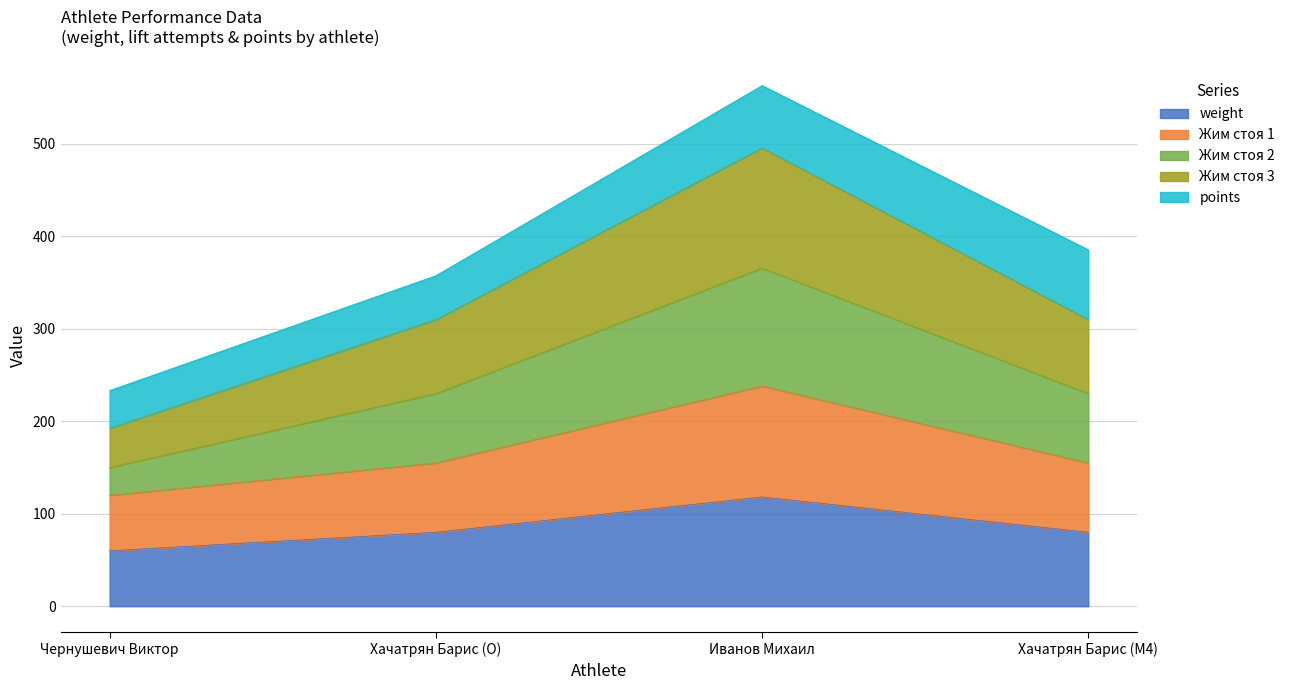

What position from the left is Чернушевич Виктор?

1